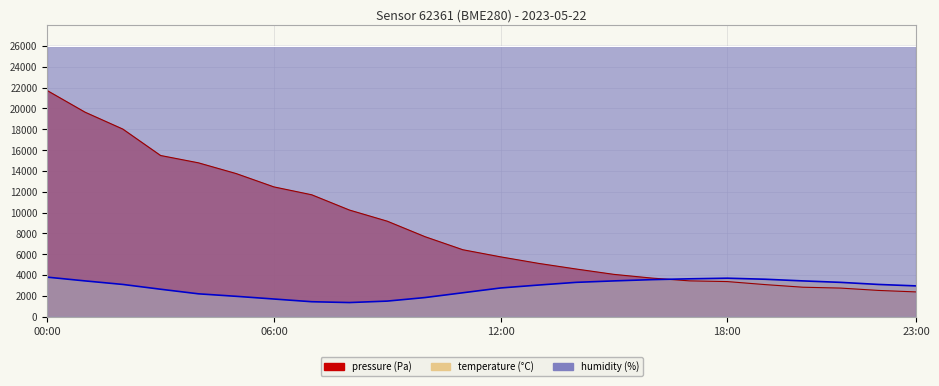

After their last crossing, which series has the higher values: pressure or temperature?

temperature